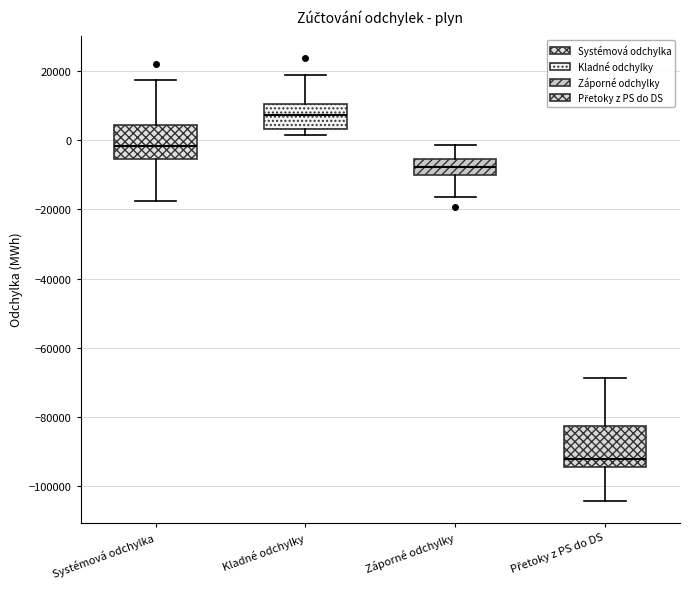

Reading left to right, transcribe this box plot: for each box, give where its median line is, the range the box spans, and where its two whiskers end, as read against the y-axis. The values are not printed on the chart, so give them approximately, as read against the axis.

Systémová odchylka: median -2000, box -6000 to 4000, whiskers -18000 to 18000
Kladné odchylky: median 8000, box 4000 to 10000, whiskers 2000 to 18000
Záporné odchylky: median -8000, box -10000 to -6000, whiskers -16000 to -2000
Přetoky z PS do DS: median -92000, box -94000 to -82000, whiskers -104000 to -68000